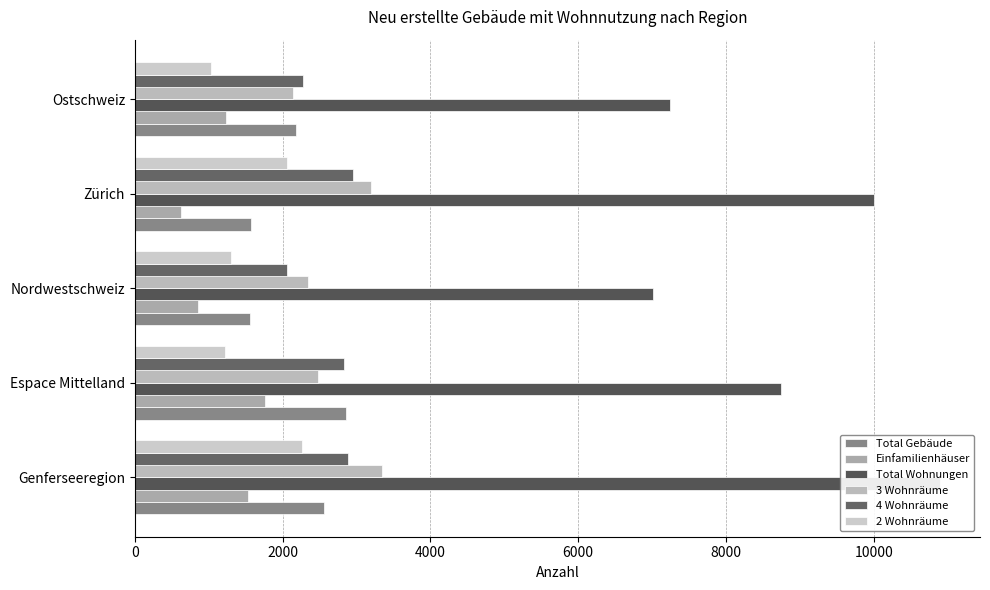

Rank the series by their maximum value, from highest to lowest.

Total Wohnungen, 3 Wohnräume, 4 Wohnräume, Total Gebäude, 2 Wohnräume, Einfamilienhäuser